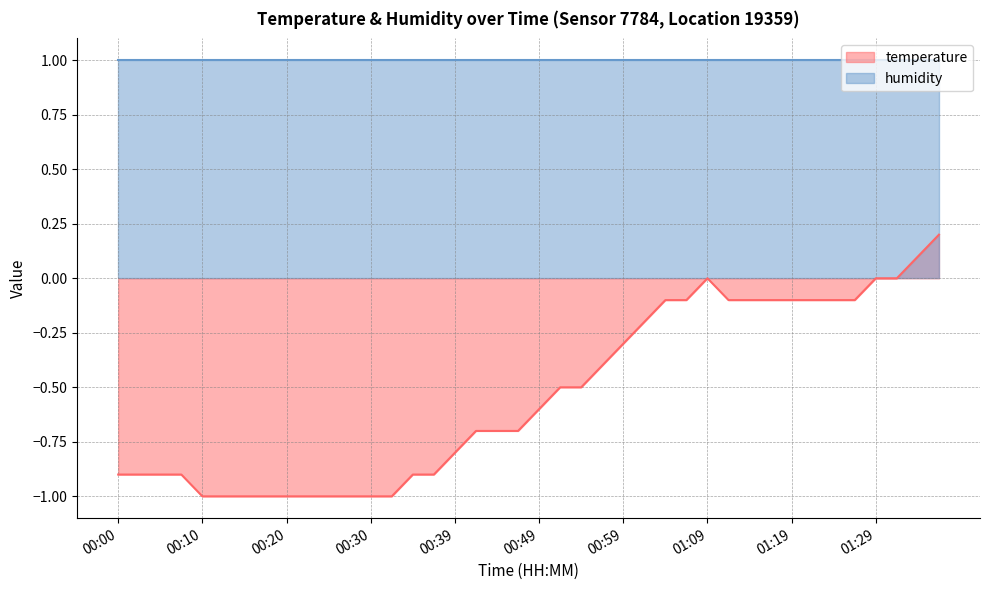

What is the average value?

-0.5